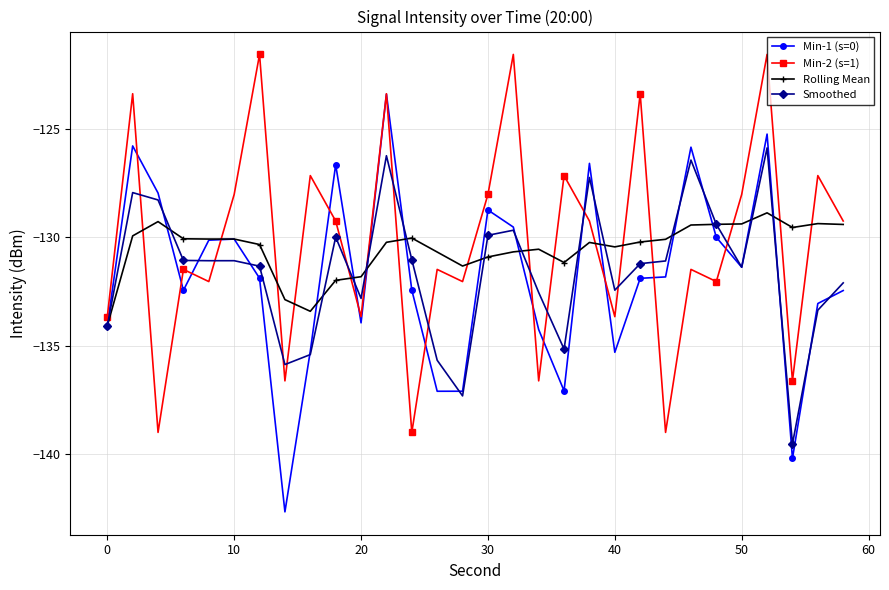

Rank the series by their maximum value, from lowest to highest.

Rolling Mean, Smoothed, Min-1 (s=0), Min-2 (s=1)